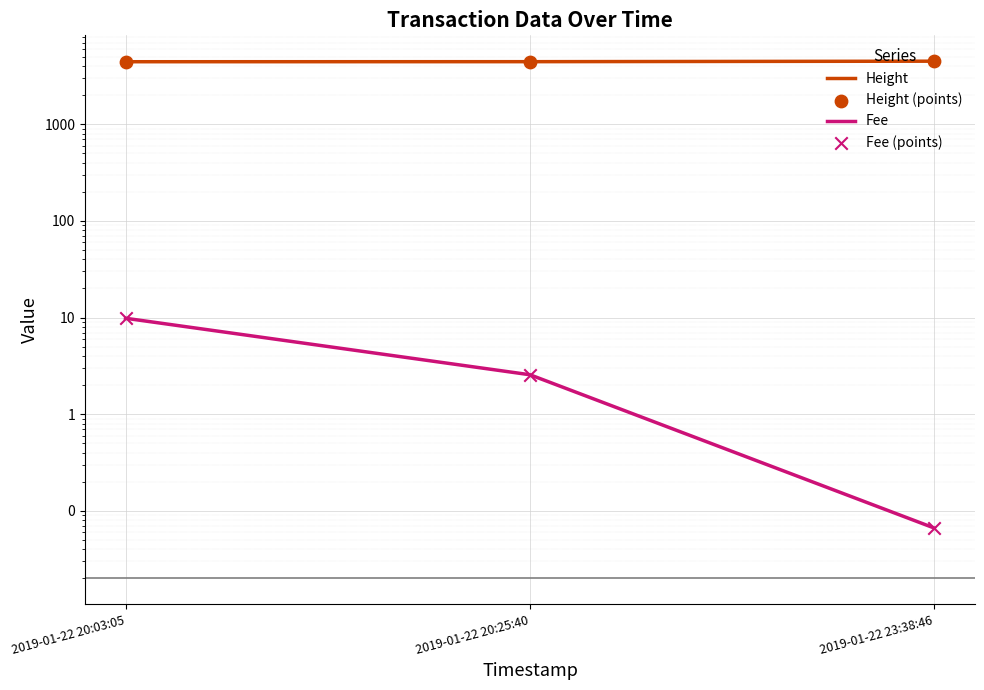

At how many categories does at least one series exceed 4360?

3